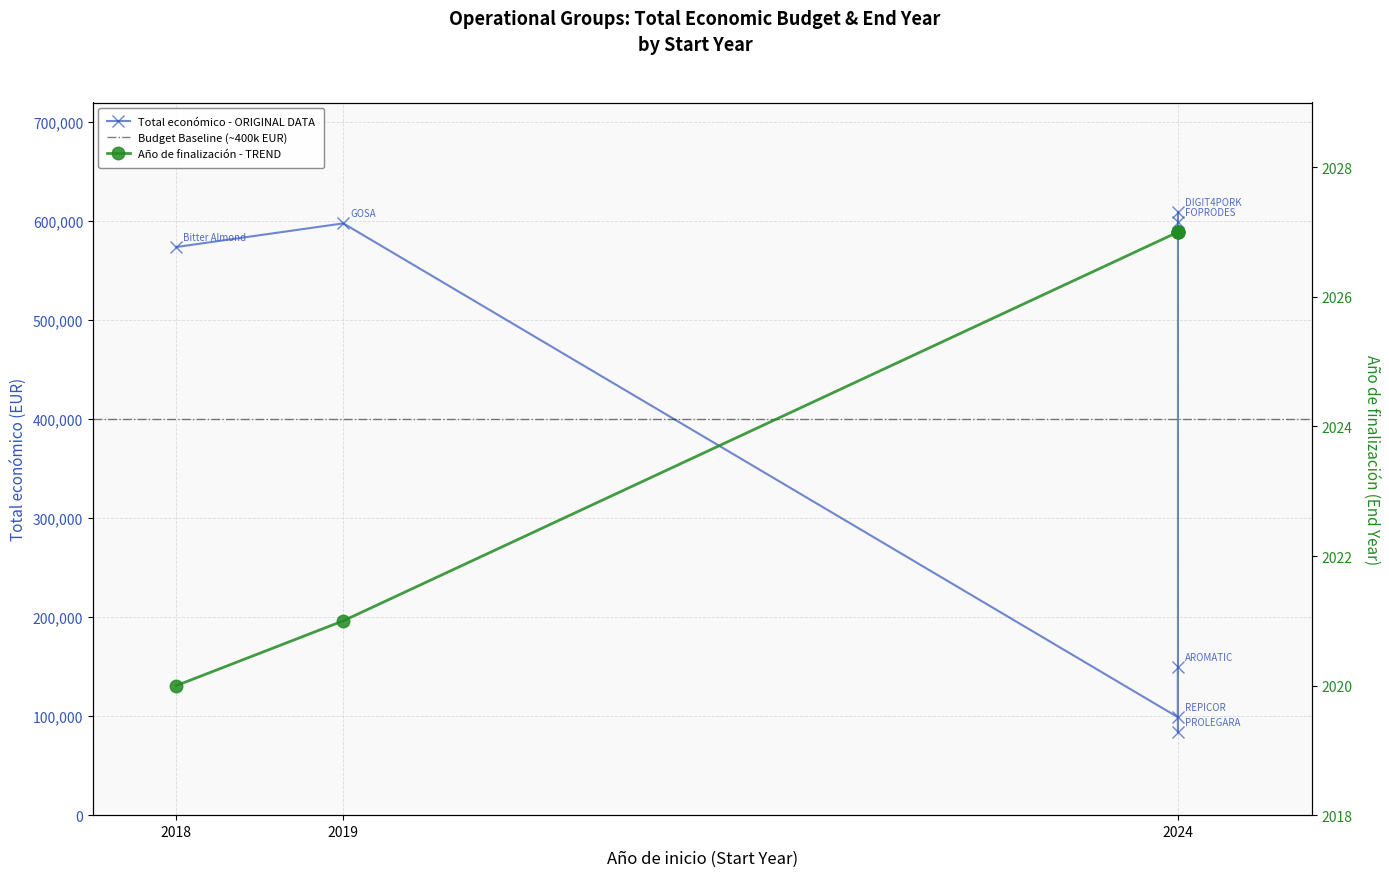

Does the chart display data point markers on the line(s)?

Yes